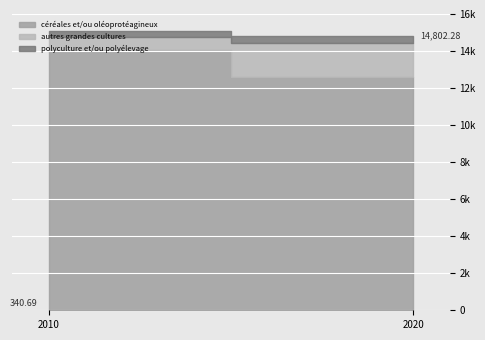

Reading left to right, extract all data points from this chart.

céréales et/ou oléoprotéagineux: 14050.4	12609.8
autres grandes cultures: 711.6	1844.1
polyculture et/ou polyélevage: 340.7	348.3